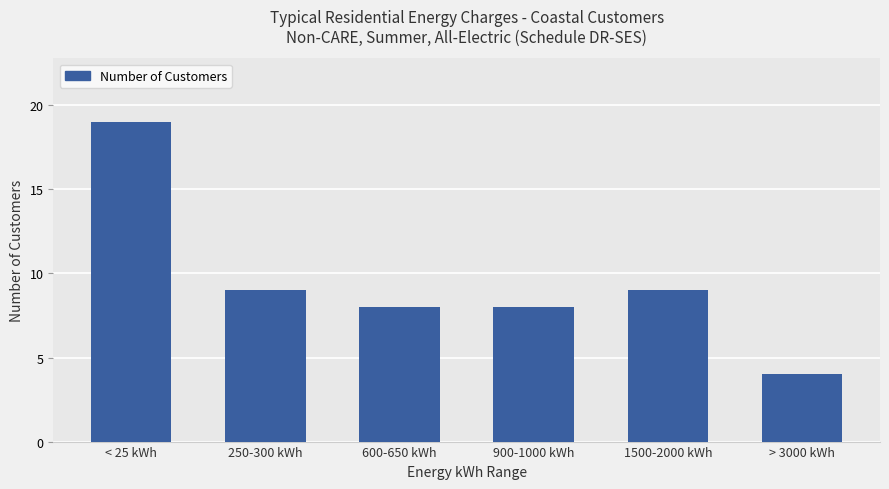

How many data points does each series have?

6